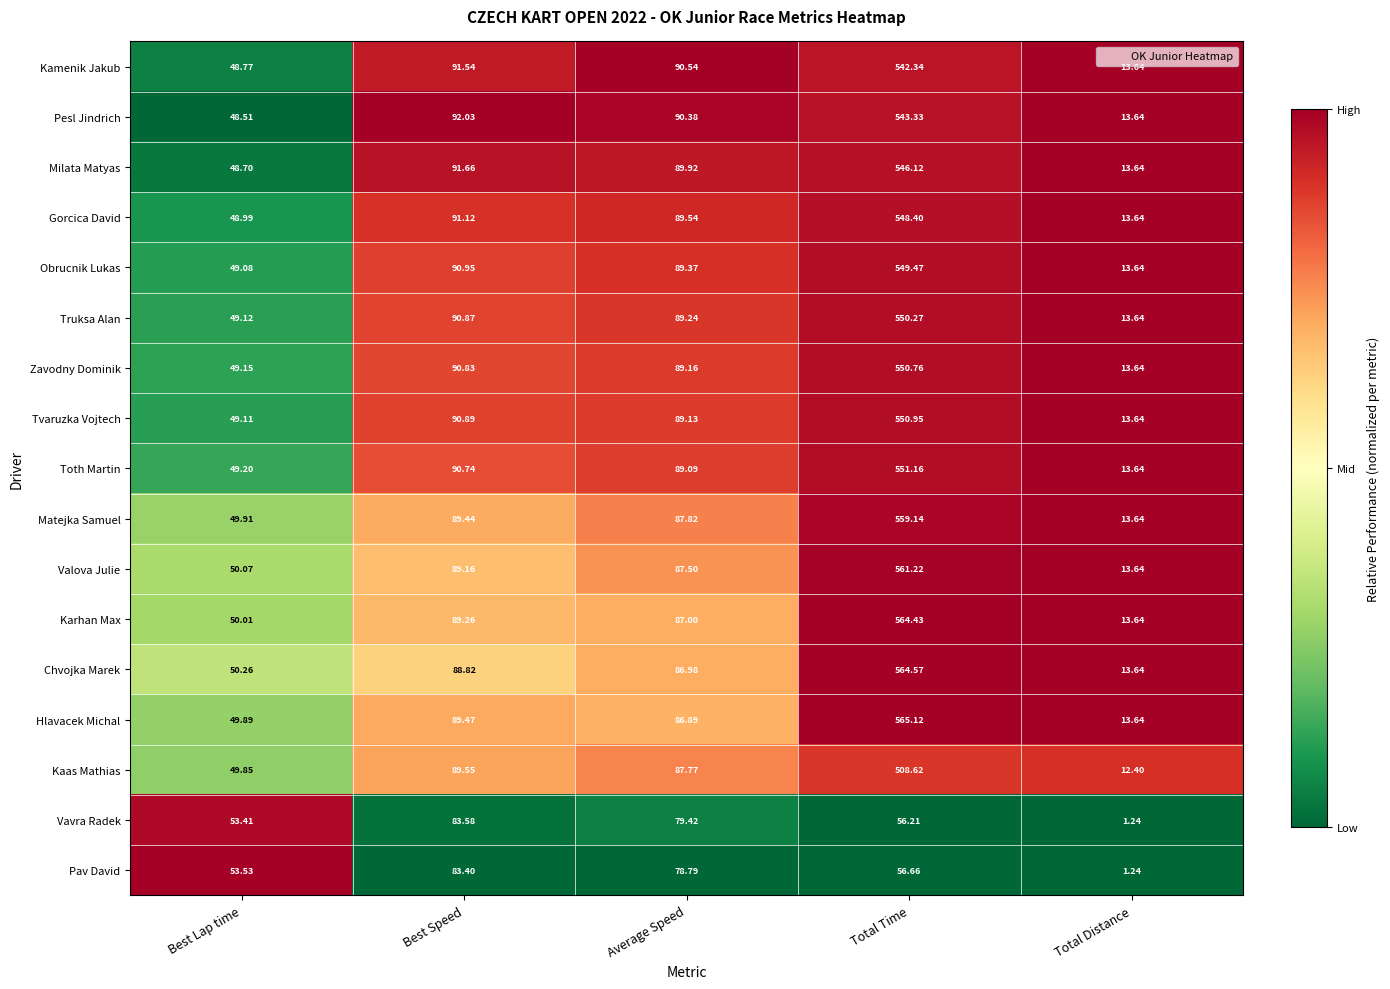

Is the value of Valova Julie at Total Time greater than the value of Karhan Max at Best Lap time?

Yes